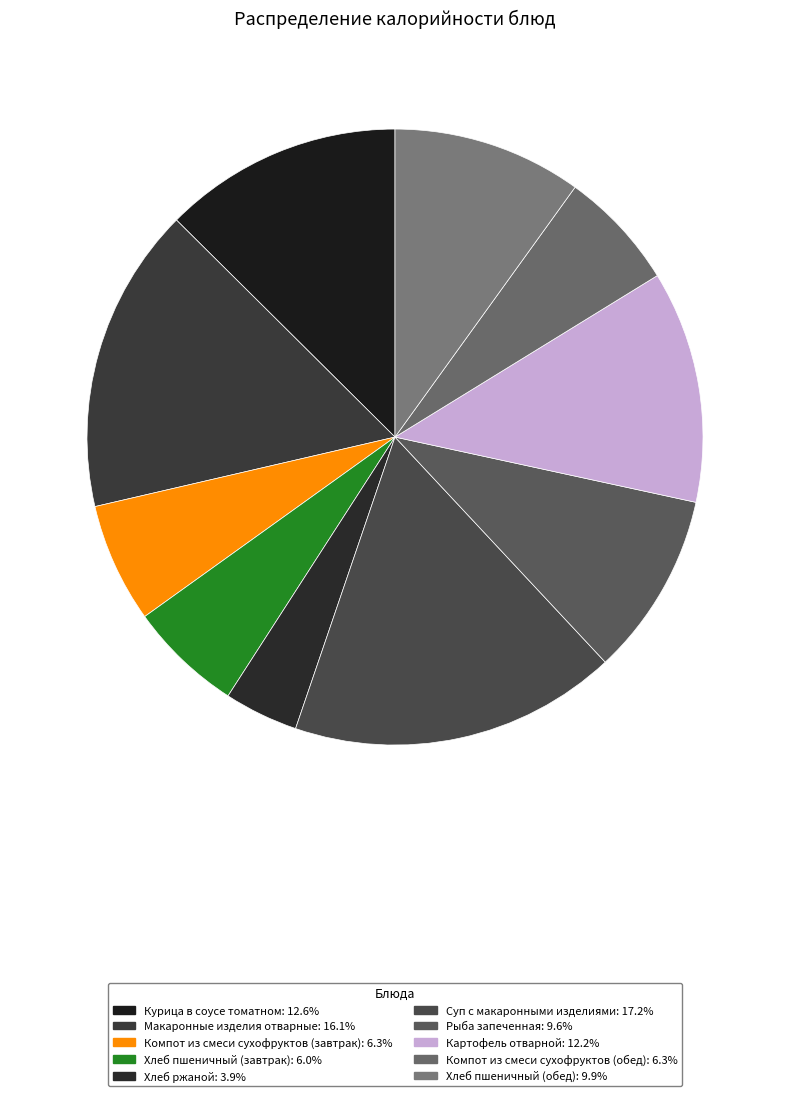

To the nearest percent, what percentage of the pie is Хлеб пшеничный (обед)?

10%